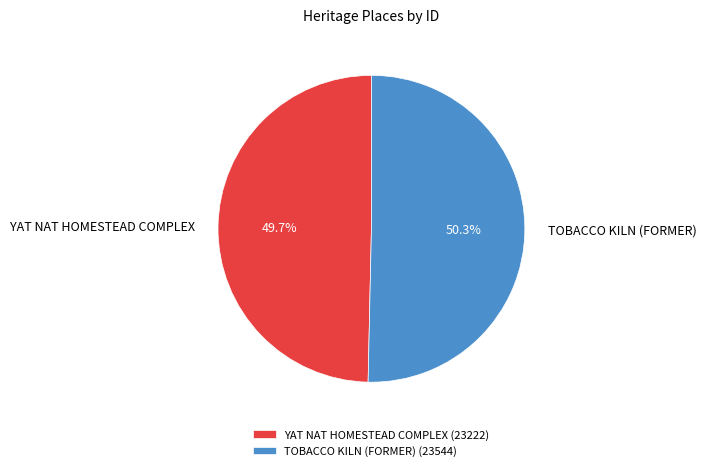

How many segments does this pie chart have?

2